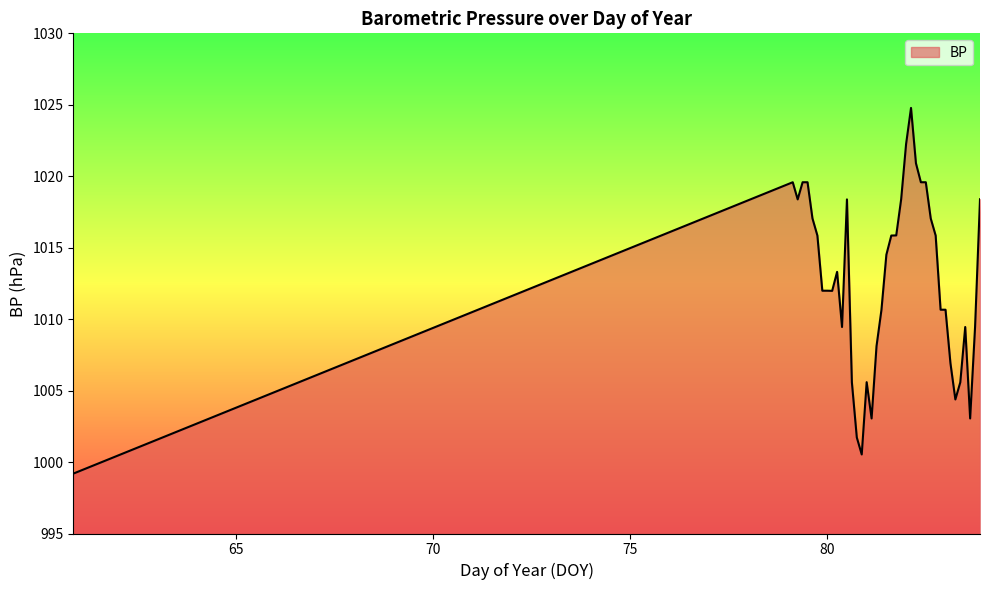

What is the smallest value displayed?

999.2